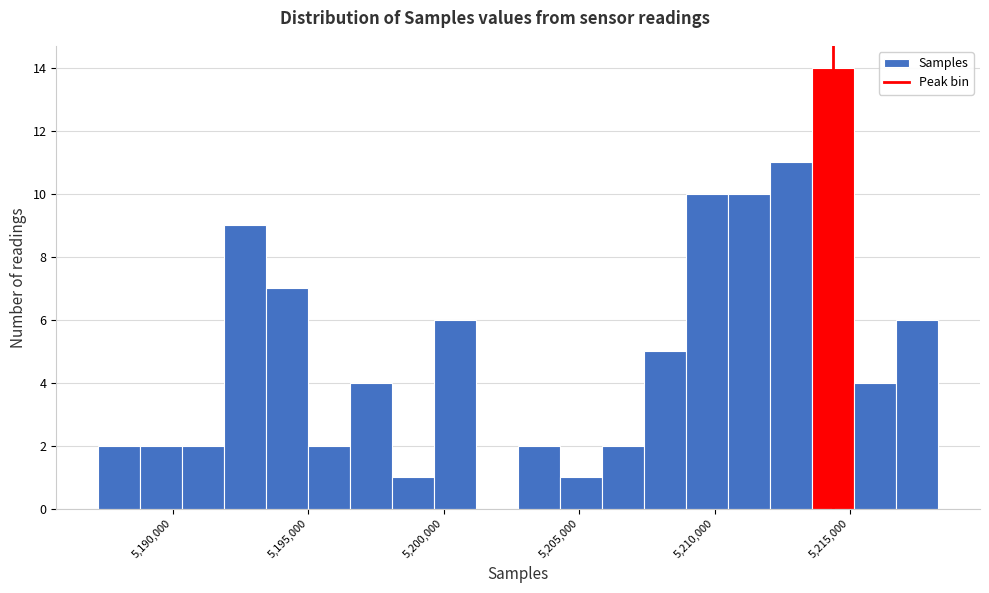

Around what value on the x-axis is the tallest bar? Give the approximate position of its centre, as read against the axis.

5214500